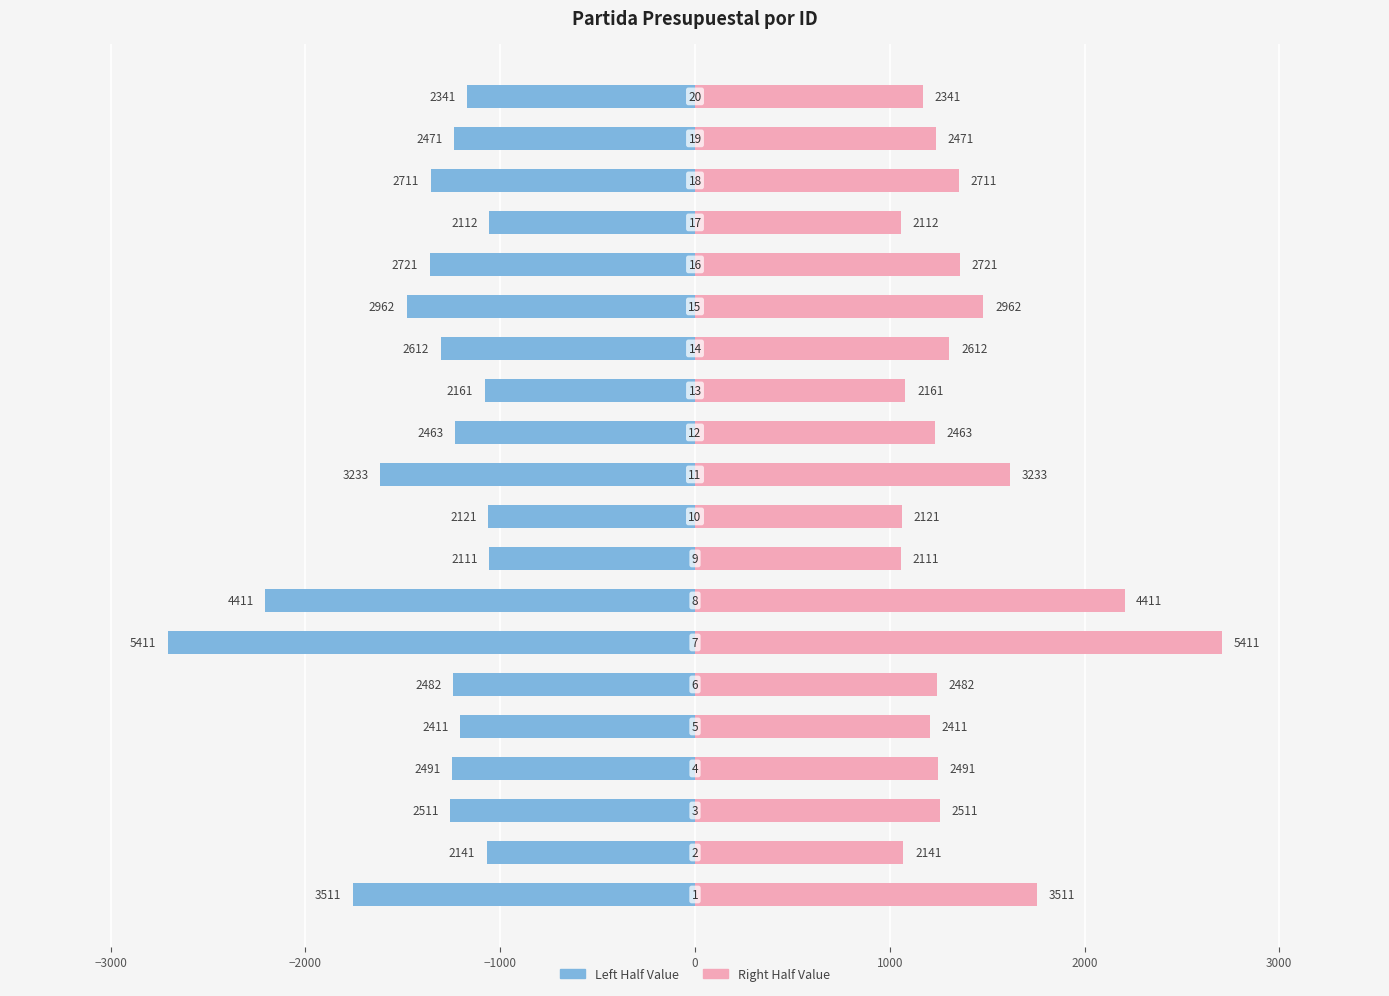

What is the minimum value for Left Series?

-2705.5